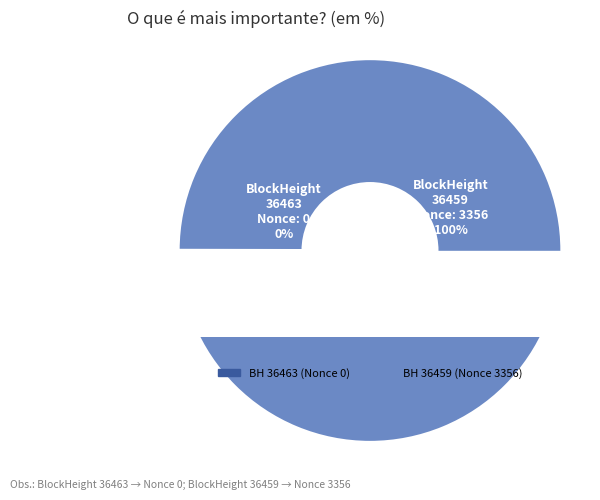

Do 36463 and 36459 together represent more than half of the pie?

Yes